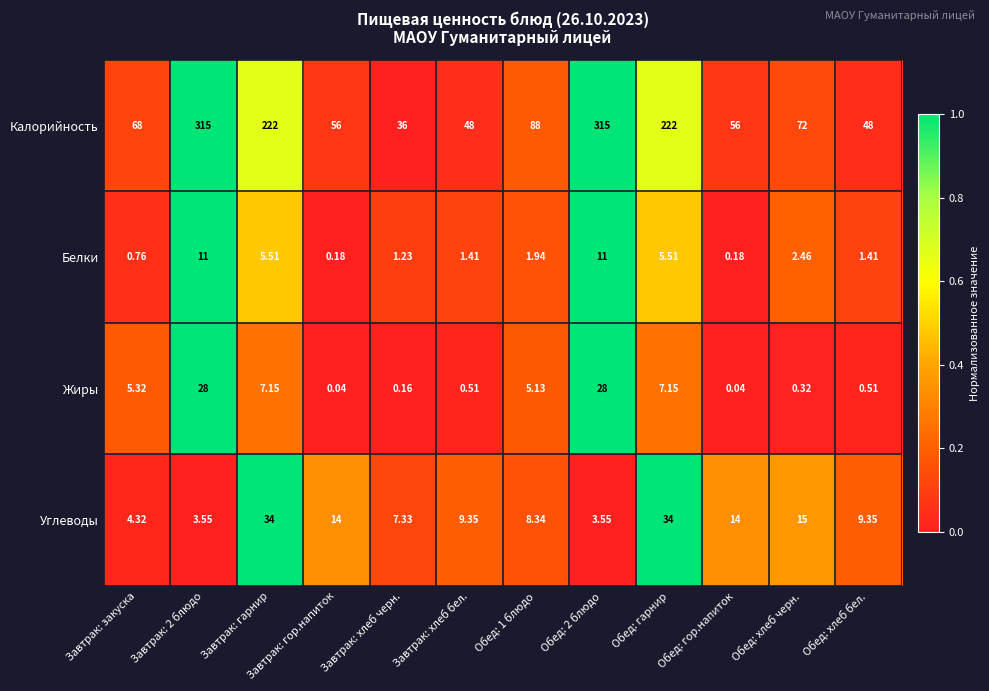

Which series has the largest total across all categories?

Калорийность